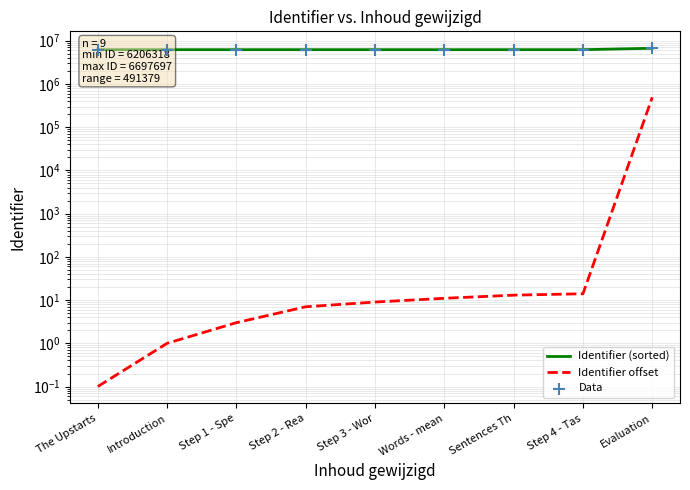

Which series contains the highest Y value?

Identifier (sorted)